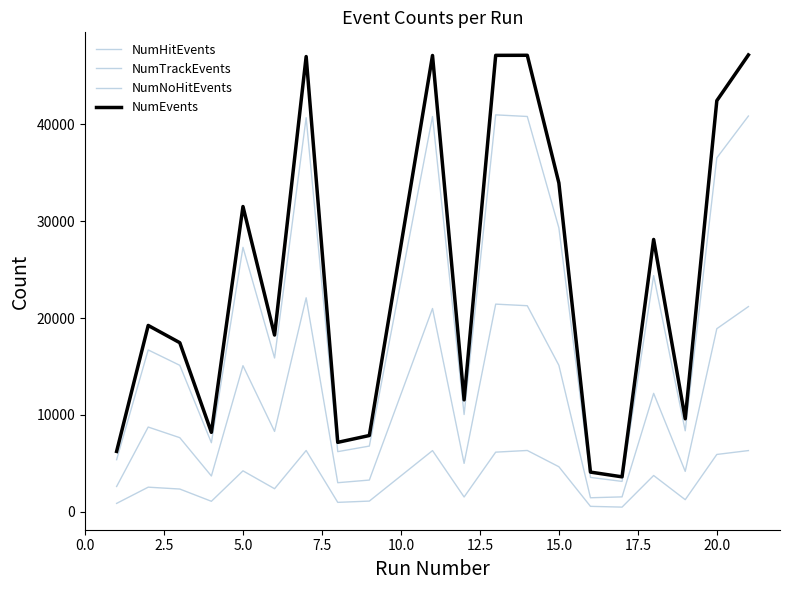

Does the chart have visible grid lines?

No